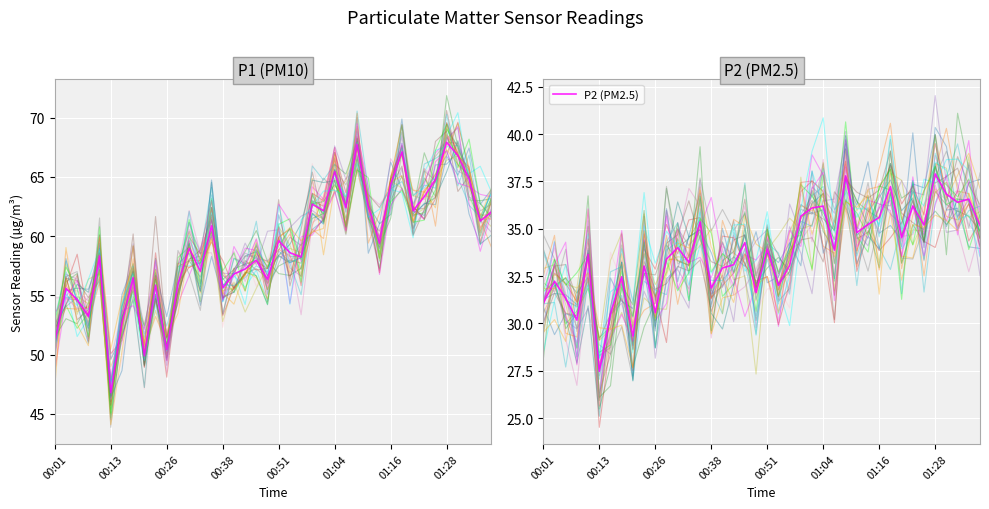

Is the value of P1 (PM10) at 12 greater than the value of P2 (PM2.5) at 22?

Yes